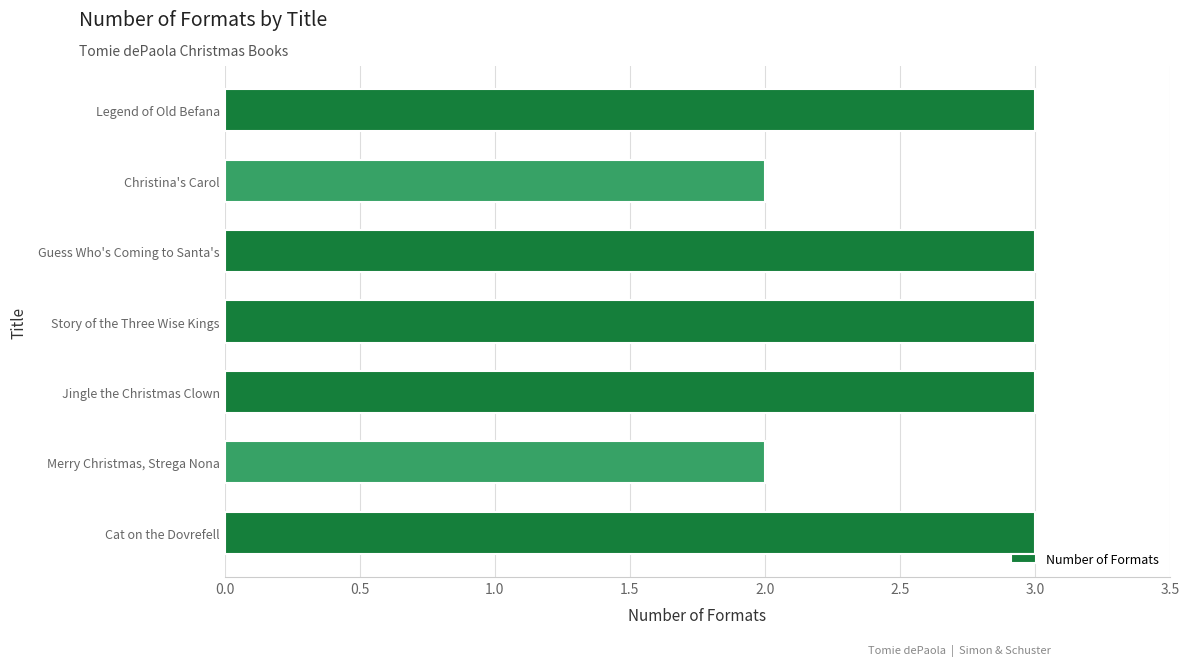

How many series are shown in this chart?

1